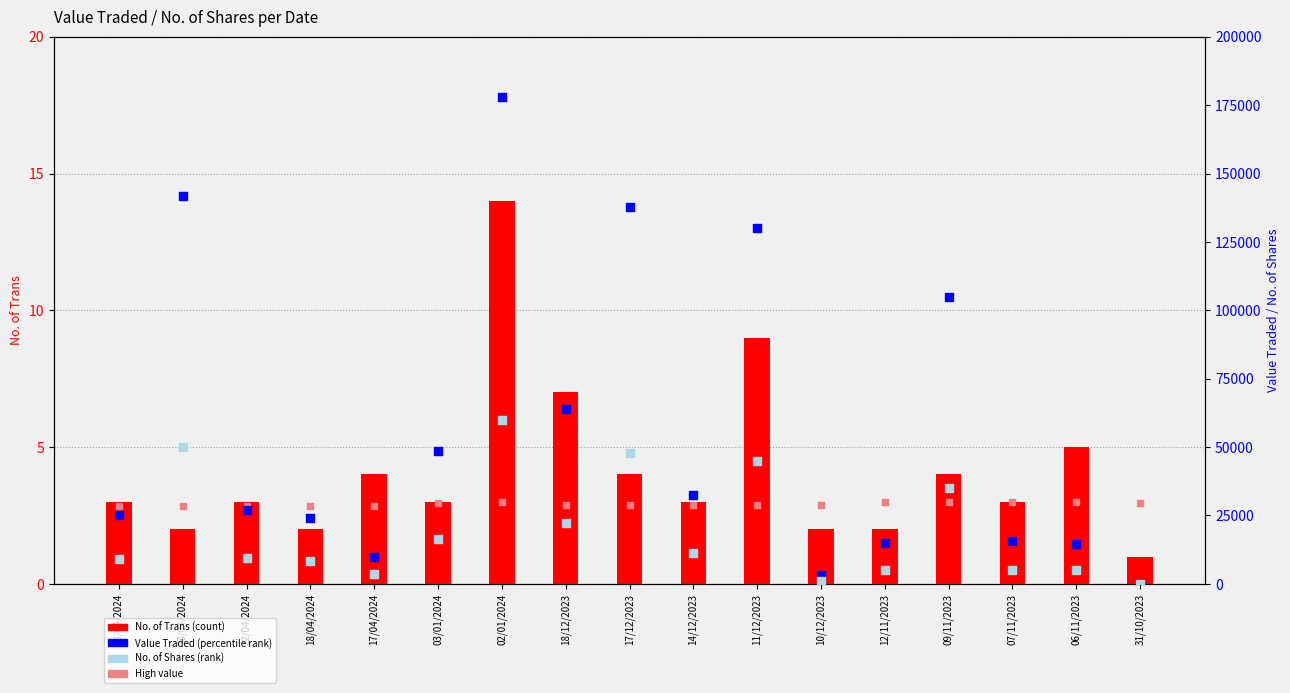

Is the value of High (closing) at 22/04/2024 greater than the value of No. of Trans at 18/04/2024?

Yes